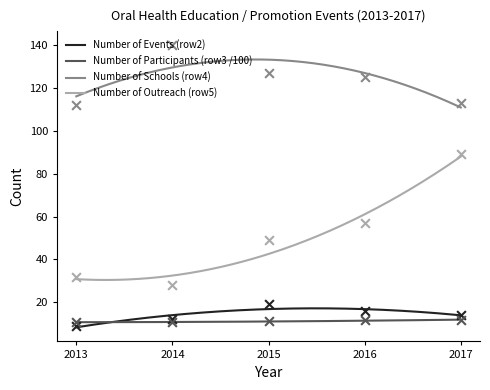

Which series contains the highest Y value?

Number of Schools (row4)